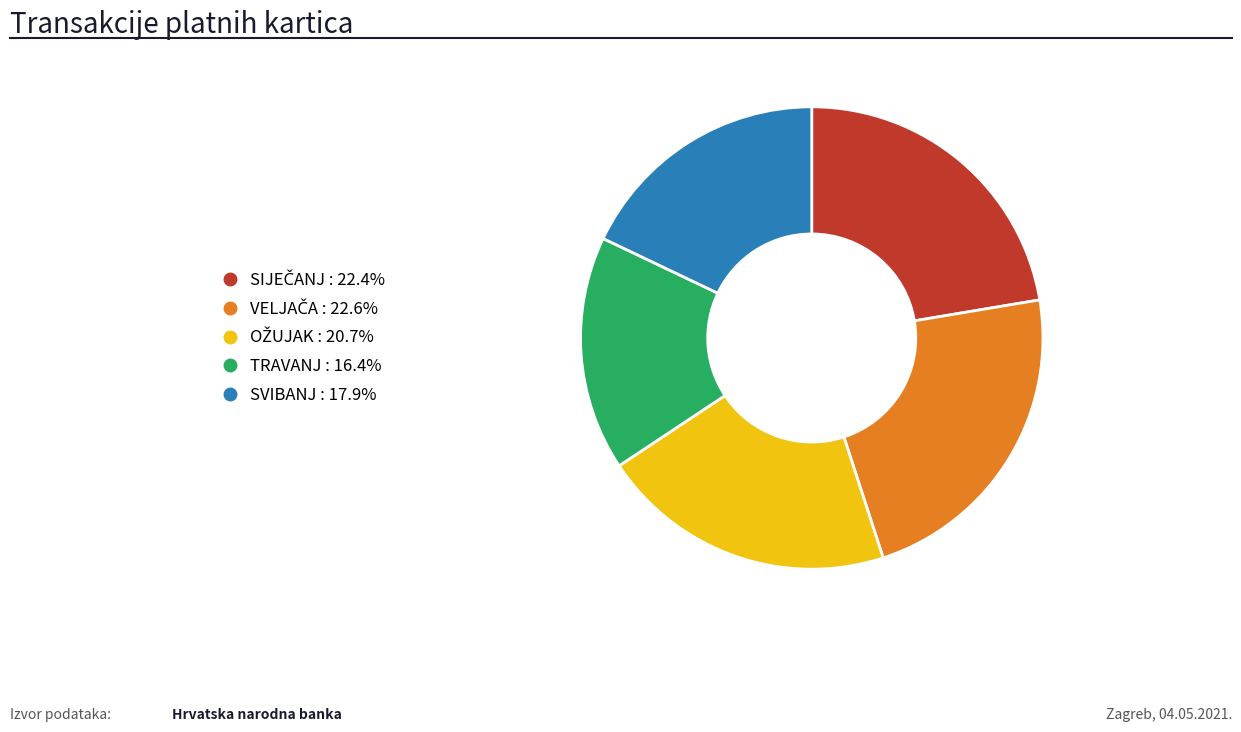

What is the smallest slice in the pie chart?

TRAVANJ